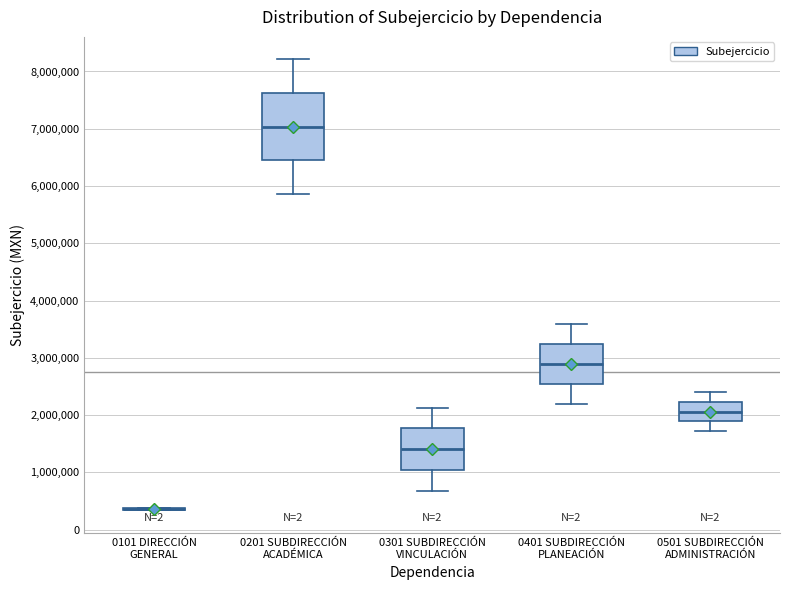

Reading left to right, read every box against the y-axis: the position of its median line, the range the box covers, and the ends of its whiskers. The values are not printed on the chart, so give them approximately, as read against the axis.

0101 DIRECCIÓN GENERAL: box collapsed to a line at 400000, whiskers 300000 to 400000
0201 SUBDIRECCIÓN ACADÉMICA: median 7000000, box 6500000 to 7600000, whiskers 5900000 to 8200000
0301 SUBDIRECCIÓN VINCULACIÓN: median 1400000, box 1000000 to 1800000, whiskers 700000 to 2100000
0401 SUBDIRECCIÓN PLANEACIÓN: median 2900000, box 2500000 to 3200000, whiskers 2200000 to 3600000
0501 SUBDIRECCIÓN ADMINISTRACIÓN: median 2100000, box 1900000 to 2200000, whiskers 1700000 to 2400000